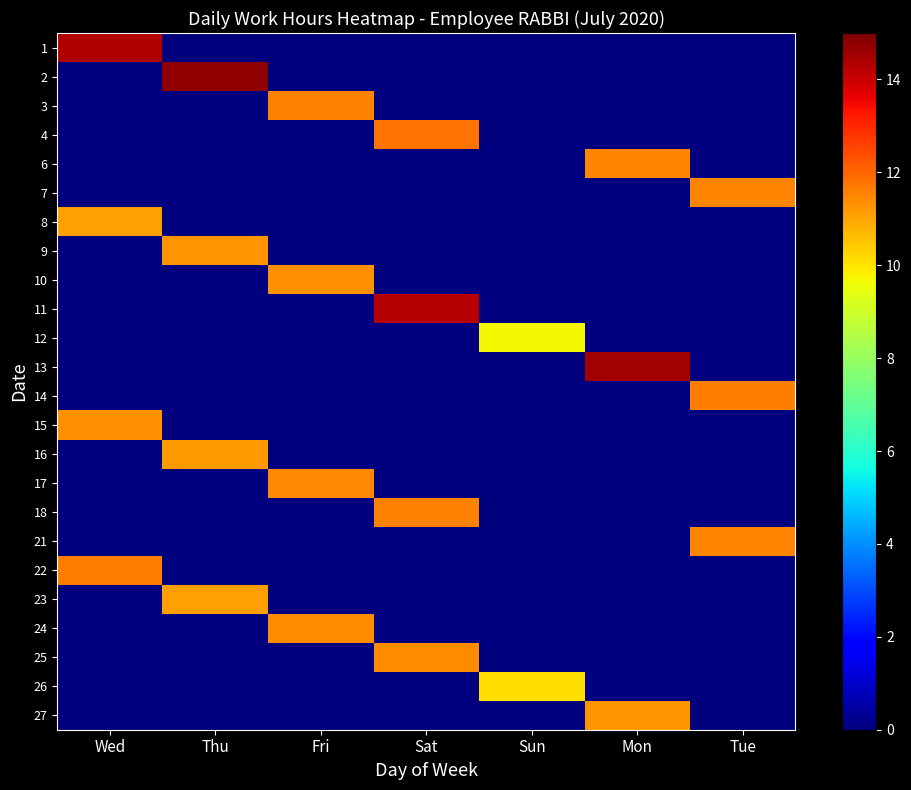

Which category has the lowest value across all series?

Thu